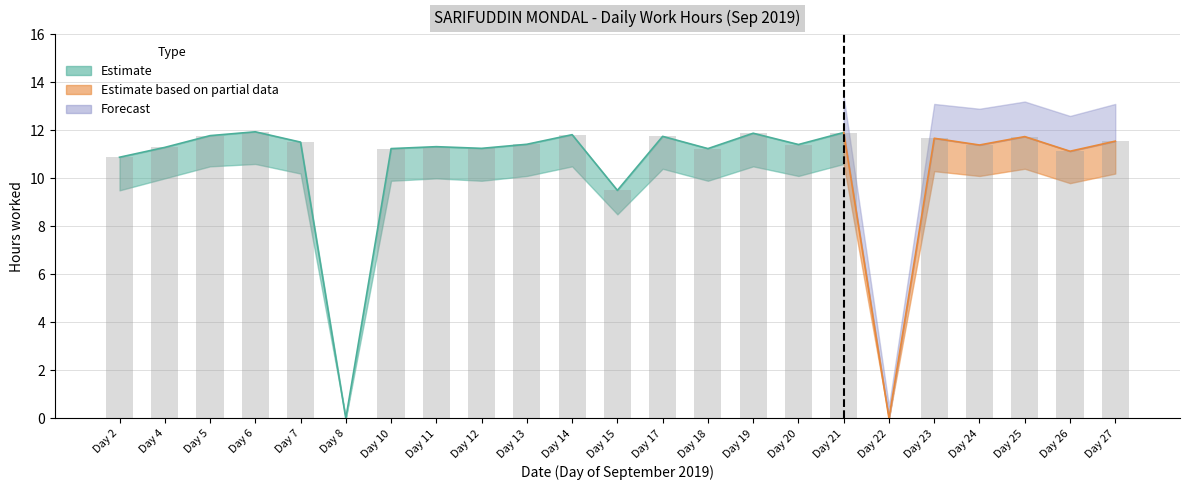

The value of Estimate lower at Day 17 is 15.3. True or false?

False